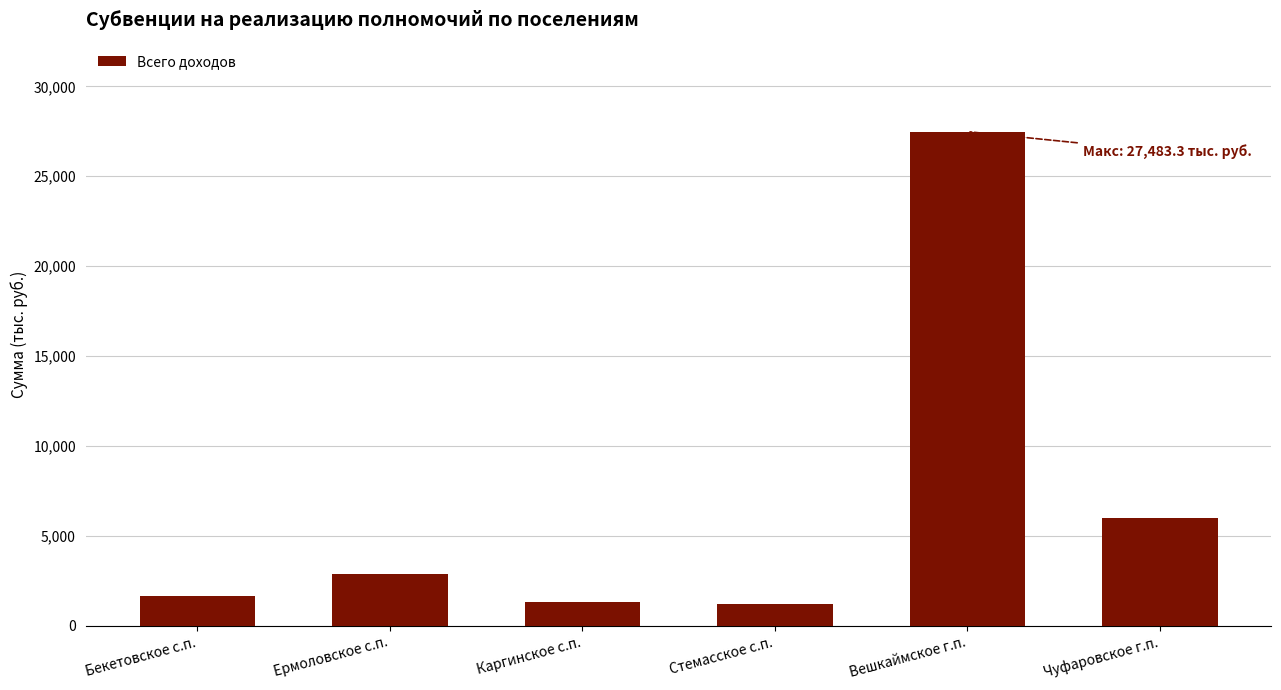

What is the change in value from Стемасское с.п. to Вешкаймское г.п.?

+26268.9